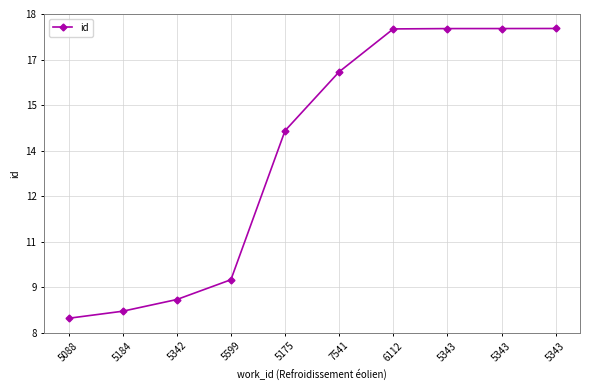

Is it true that the value at 5175 is 3.0?

False